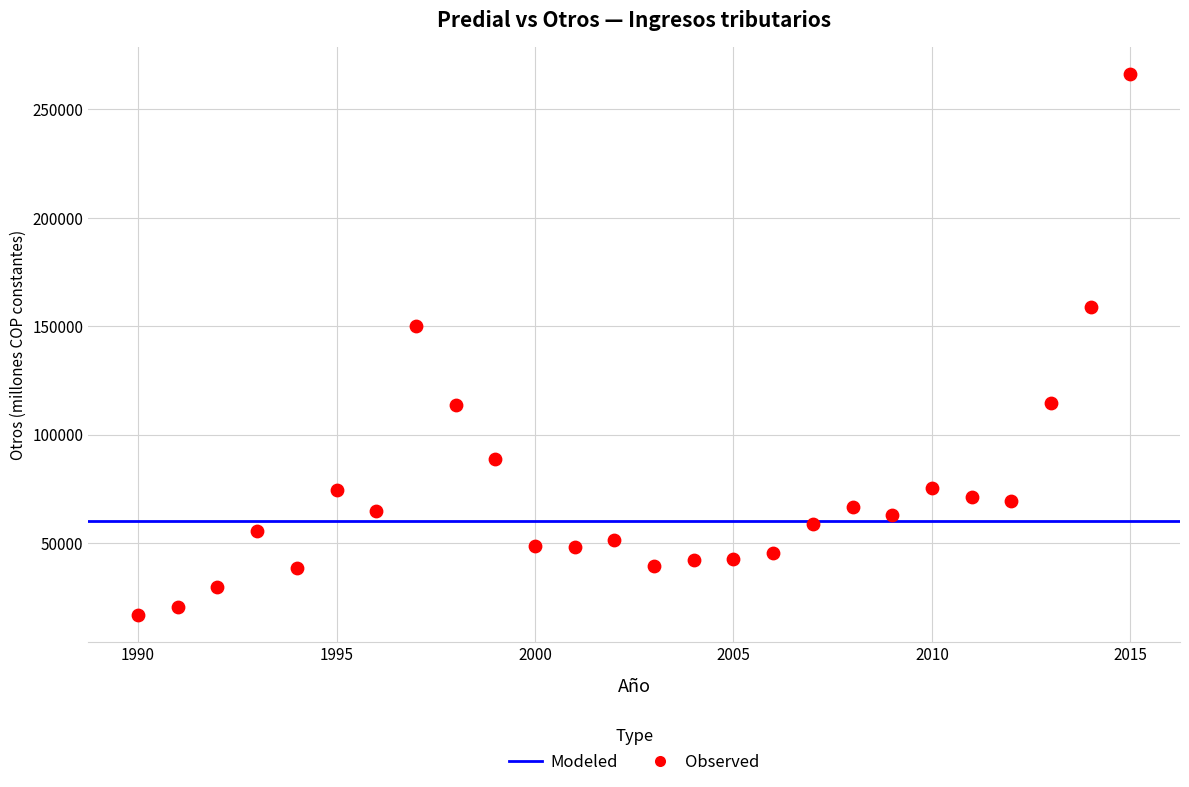

What is the range of X values (max minus min)?

25.0